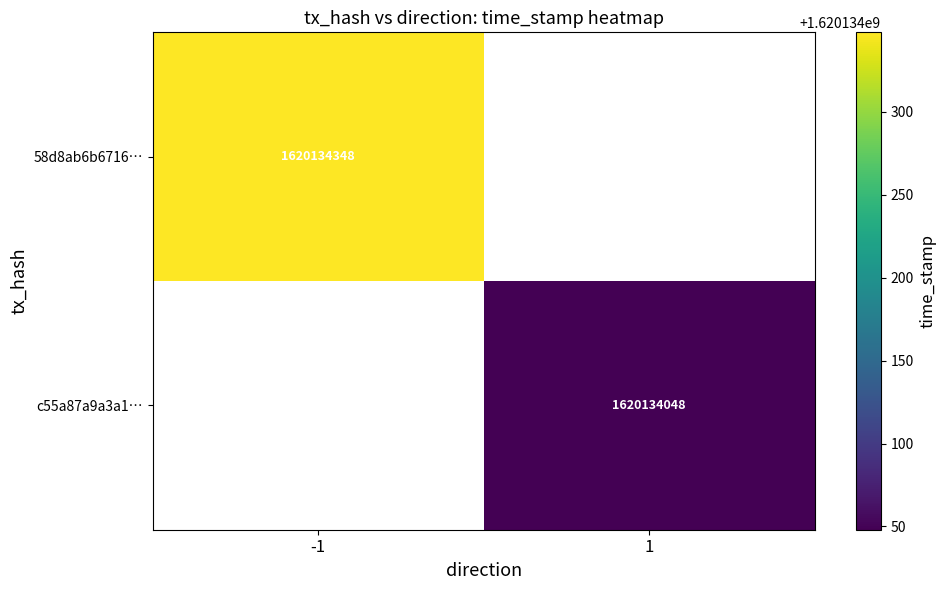

Rank the series at 1 from lowest to highest value.

c55a87a9a3a1cf2d02c9da2daa47ed5d20e4482, 58d8ab6b67164e2d3e6f377778c013f56ec367e